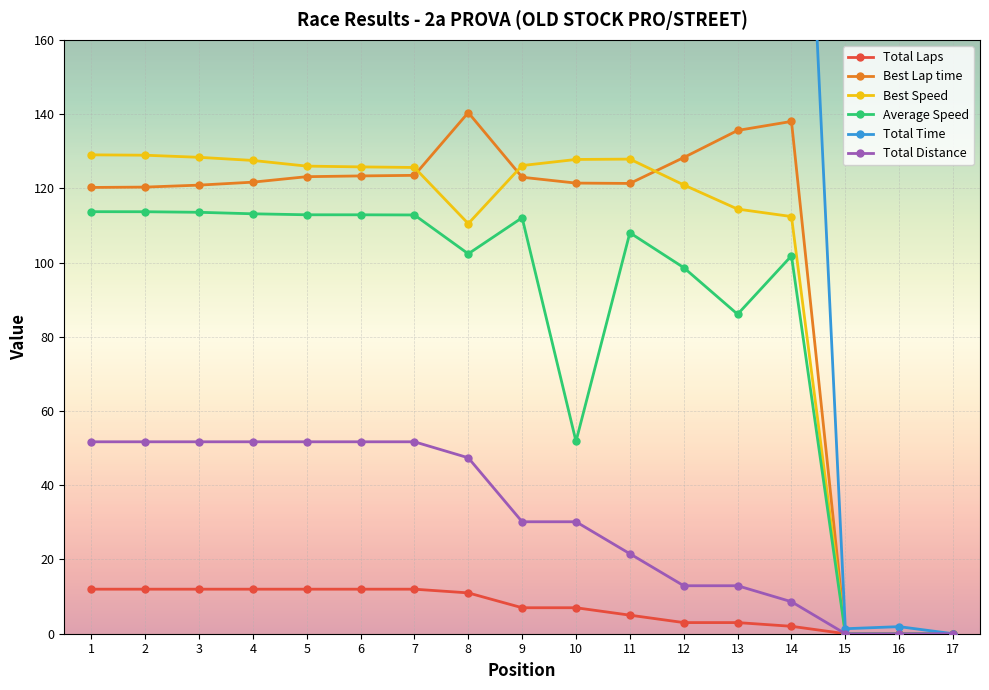

How many values in the Best Lap time series are below 121?

6